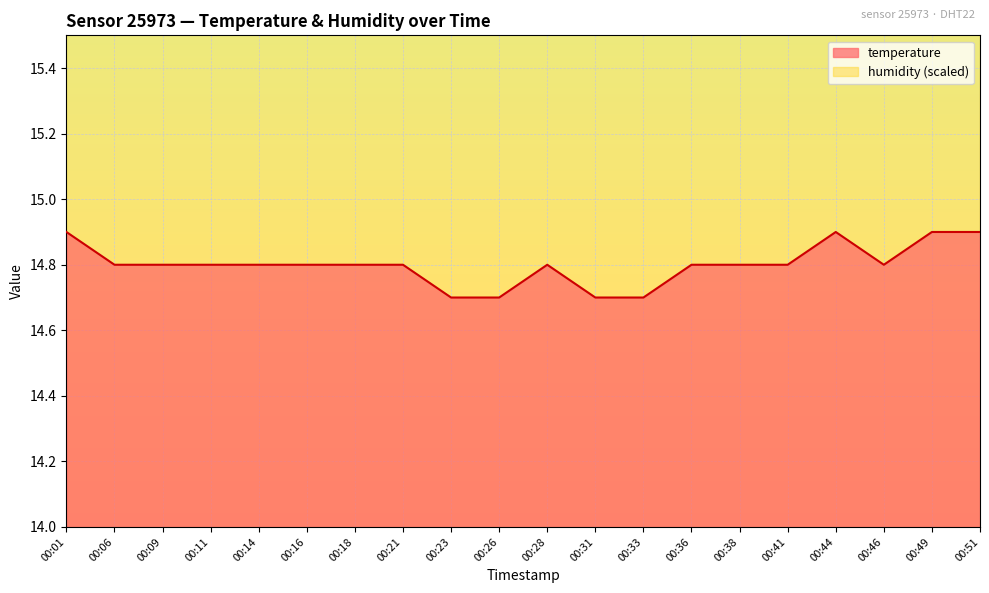

What is the difference between the maximum and minimum values?

0.2